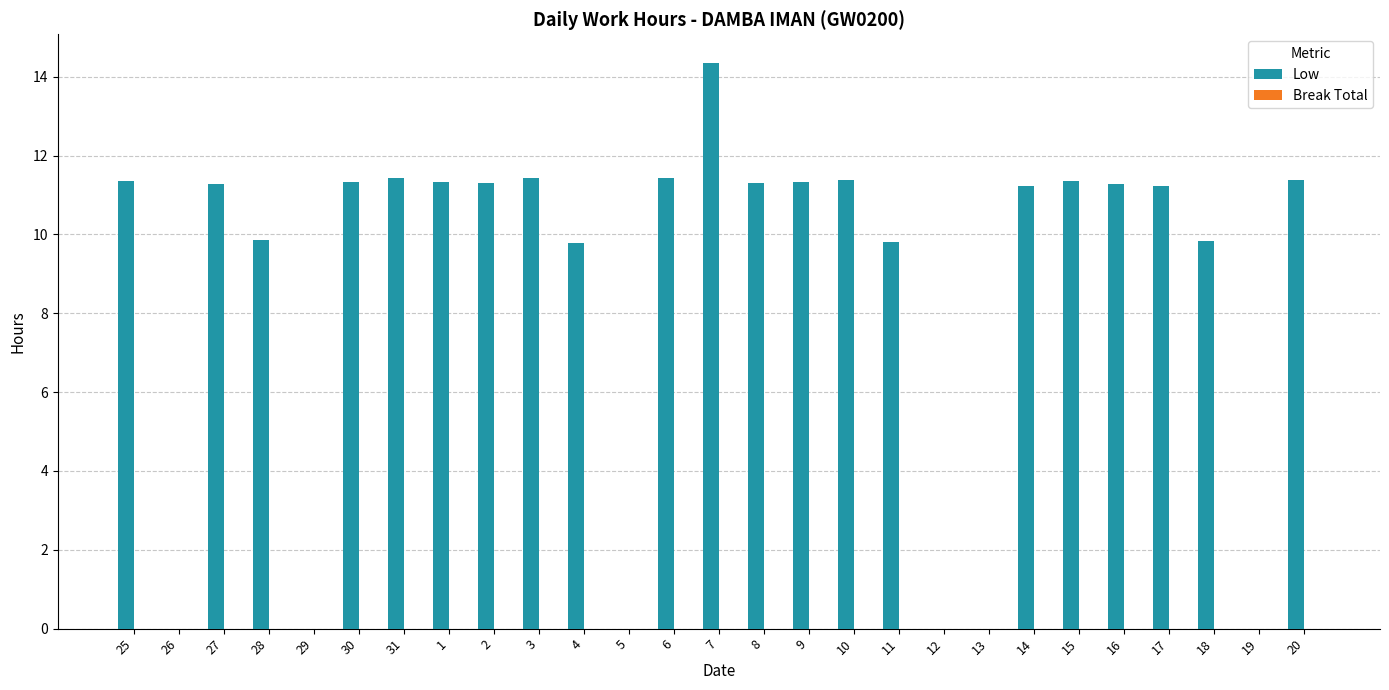

What is the change in value from 11 to 19?

-9.8